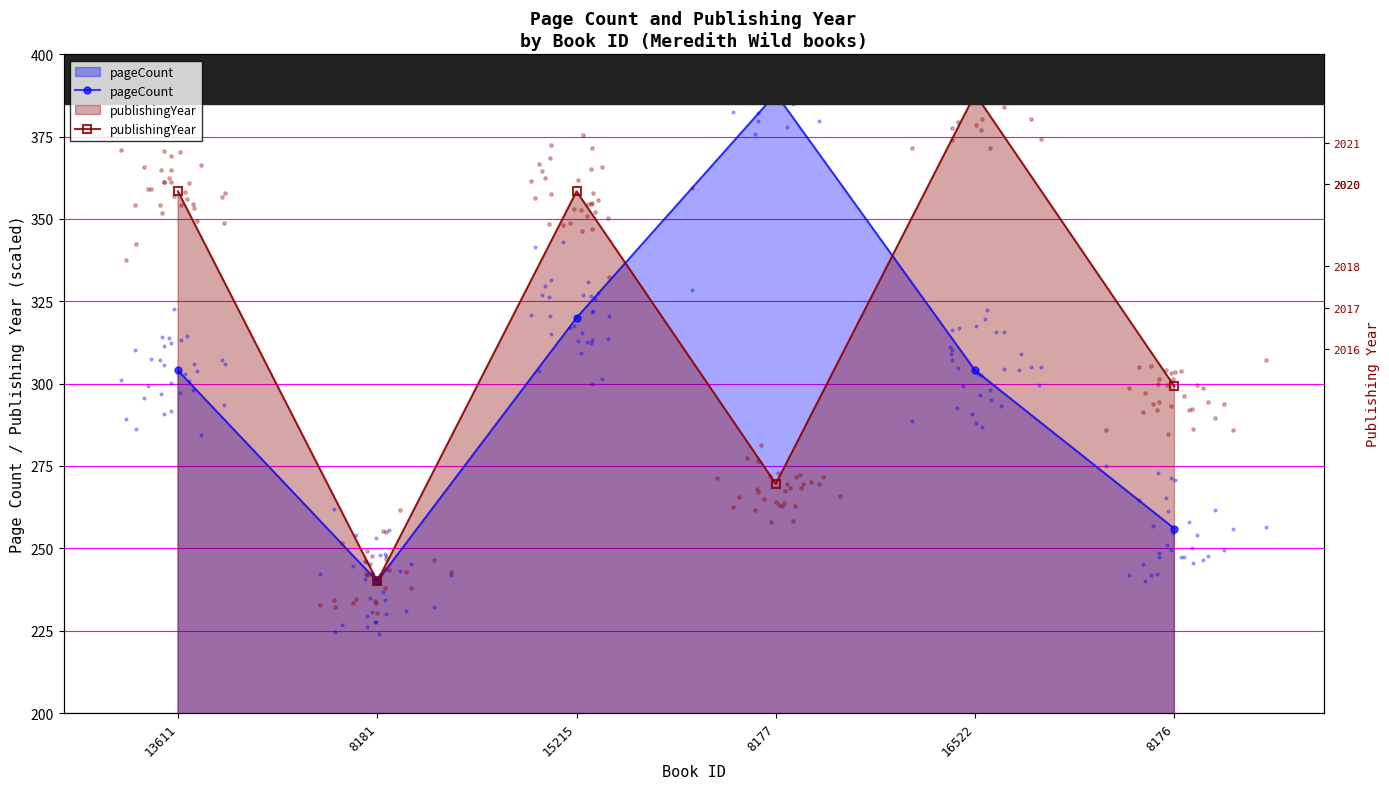

Which series has the widest spread of Y values?

pageCount